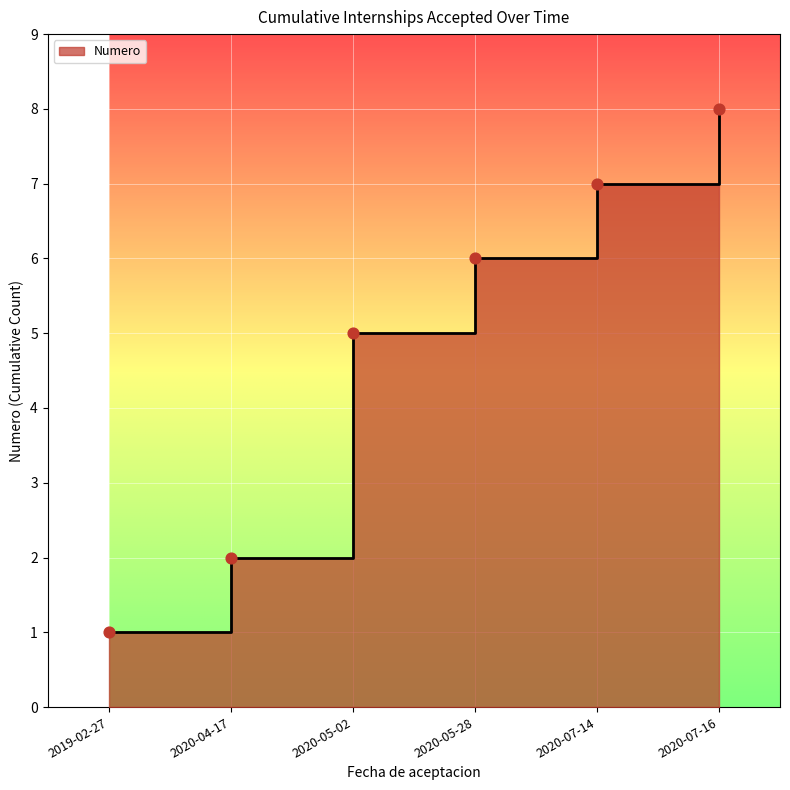

What is the change in value from 2019-02-27 to 2020-05-28?

+5